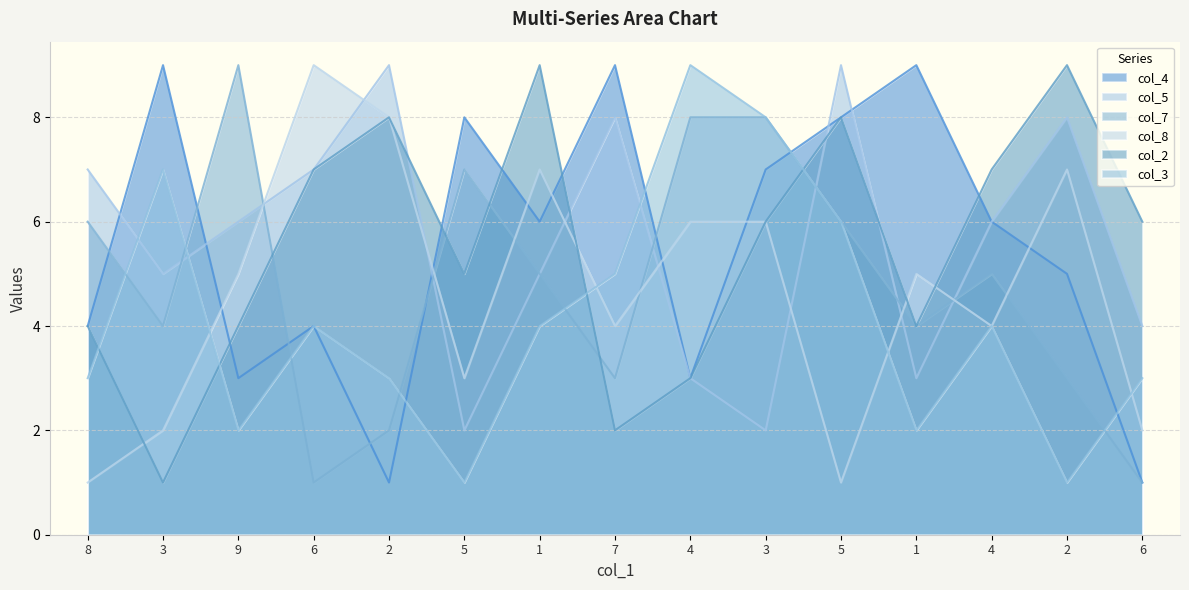

At which label does col_7 reach its minimum?

6